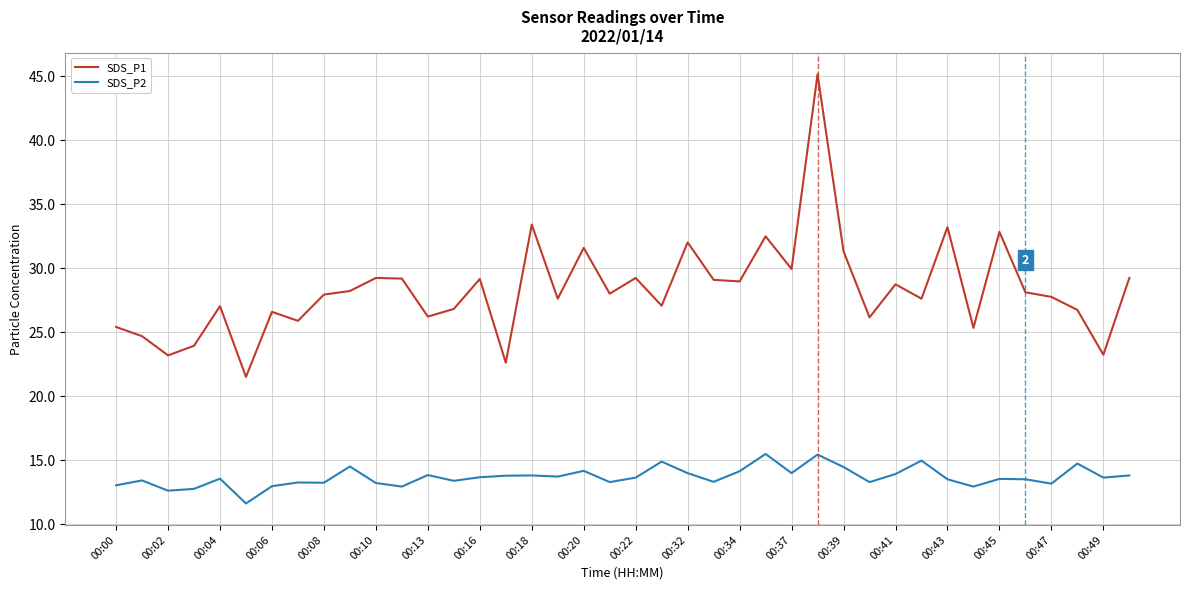

Rank the series by their average value, from lowest to highest.

SDS_P2, SDS_P1